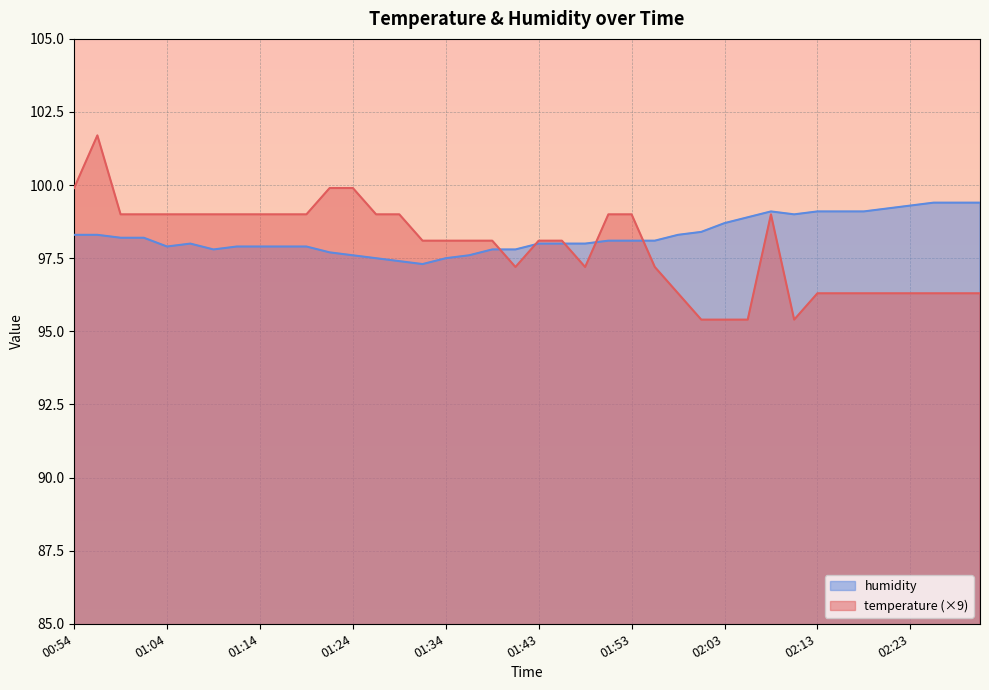

Reading left to right, what are all the values shown in this chart?

temperature: 00:54=99.9	00:57=101.7	00:59=99.0	01:02=99.0	01:04=99.0	01:07=99.0	01:09=99.0	01:12=99.0	01:14=99.0	01:16=99.0	01:19=99.0	01:21=99.9	01:24=99.9	01:26=99.0	01:29=99.0	01:31=98.1	01:34=98.1	01:36=98.1	01:38=98.1	01:41=97.2	01:43=98.1	01:46=98.1	01:48=97.2	01:51=99.0	01:53=99.0	01:56=97.2	01:58=96.3	02:00=95.4	02:03=95.4	02:05=95.4	02:08=99.0	02:10=95.4	02:13=96.3	02:15=96.3	02:18=96.3	02:20=96.3	02:23=96.3	02:25=96.3	02:28=96.3	02:30=96.3
humidity: 00:54=98.3	00:57=98.3	00:59=98.2	01:02=98.2	01:04=97.9	01:07=98.0	01:09=97.8	01:12=97.9	01:14=97.9	01:16=97.9	01:19=97.9	01:21=97.7	01:24=97.6	01:26=97.5	01:29=97.4	01:31=97.3	01:34=97.5	01:36=97.6	01:38=97.8	01:41=97.8	01:43=98.0	01:46=98.0	01:48=98.0	01:51=98.1	01:53=98.1	01:56=98.1	01:58=98.3	02:00=98.4	02:03=98.7	02:05=98.9	02:08=99.1	02:10=99.0	02:13=99.1	02:15=99.1	02:18=99.1	02:20=99.2	02:23=99.3	02:25=99.4	02:28=99.4	02:30=99.4